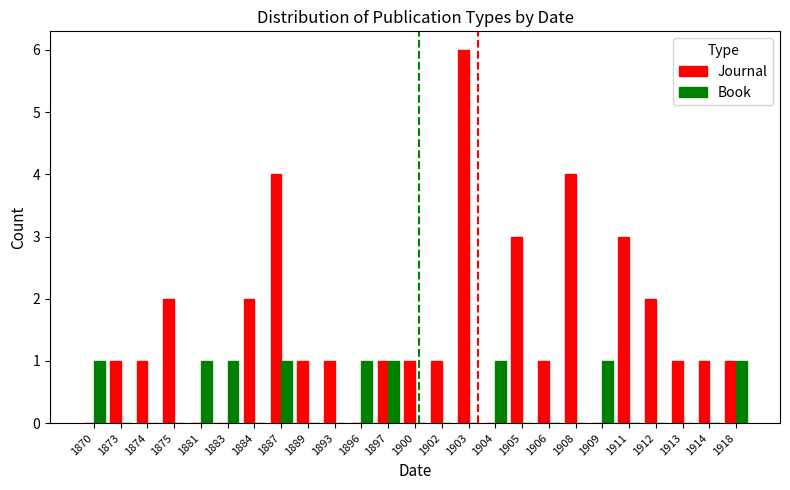

What is the approximate value of Journal at 1893?

1